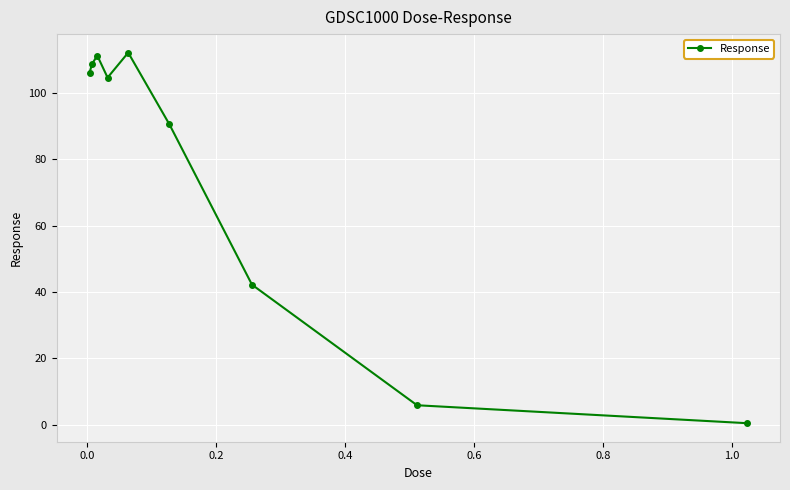

Reading right to left, list all the values displayed in this chart.

0.4	5.8	42.2	90.4	112.1	104.6	111.2	108.7	106.1